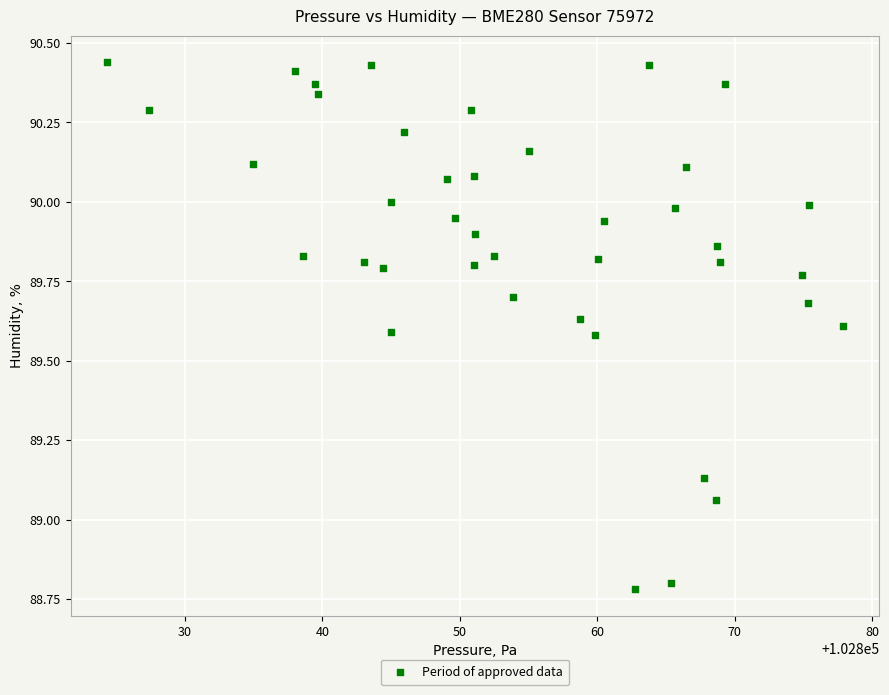

What is the range of Y values (max minus min)?

1.7